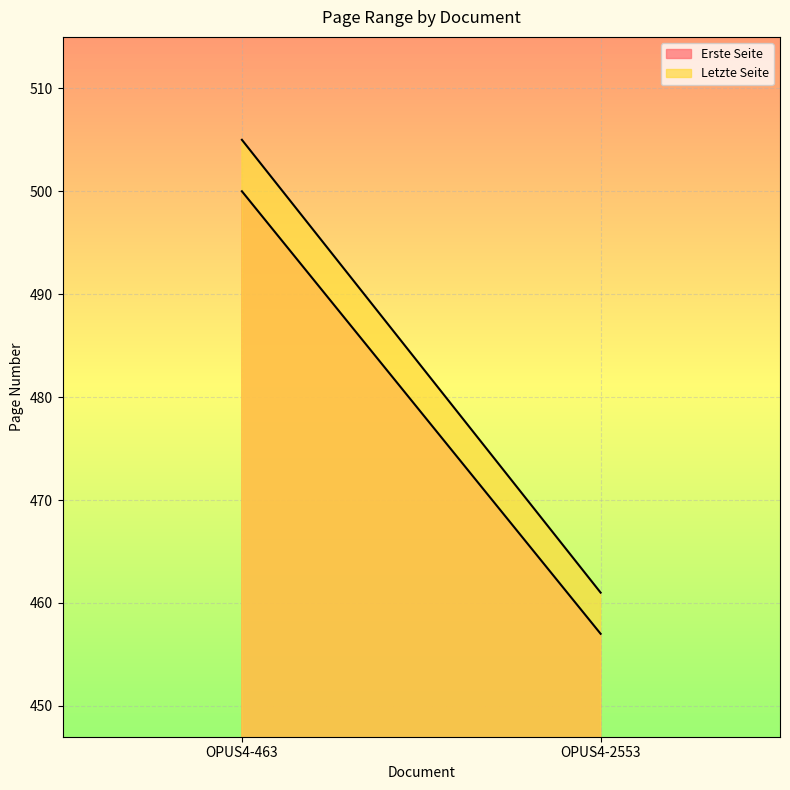

Which label corresponds to the smallest value in the chart?

OPUS4-2553